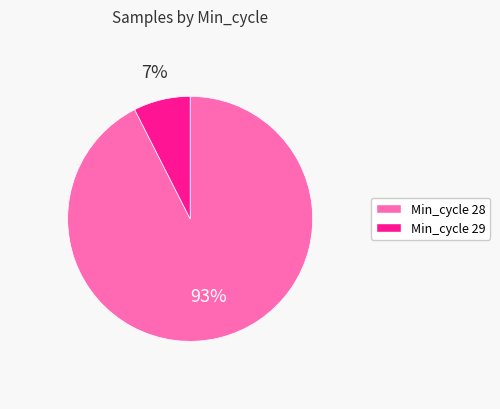

Does any single category account for the majority?

Yes